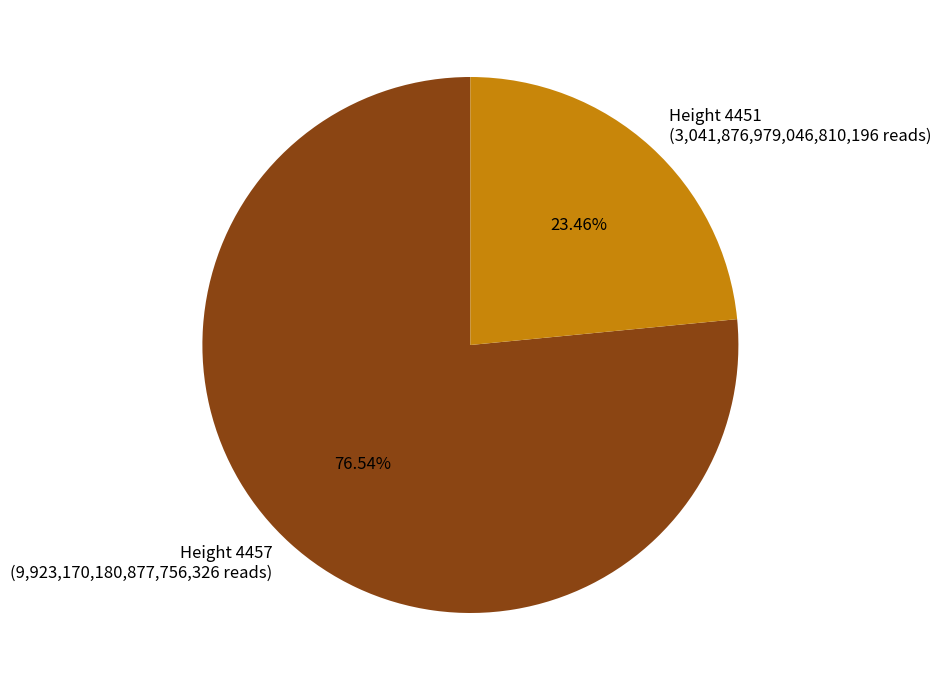

Between Height 4457 and Height 4451, which is larger?

Height 4457